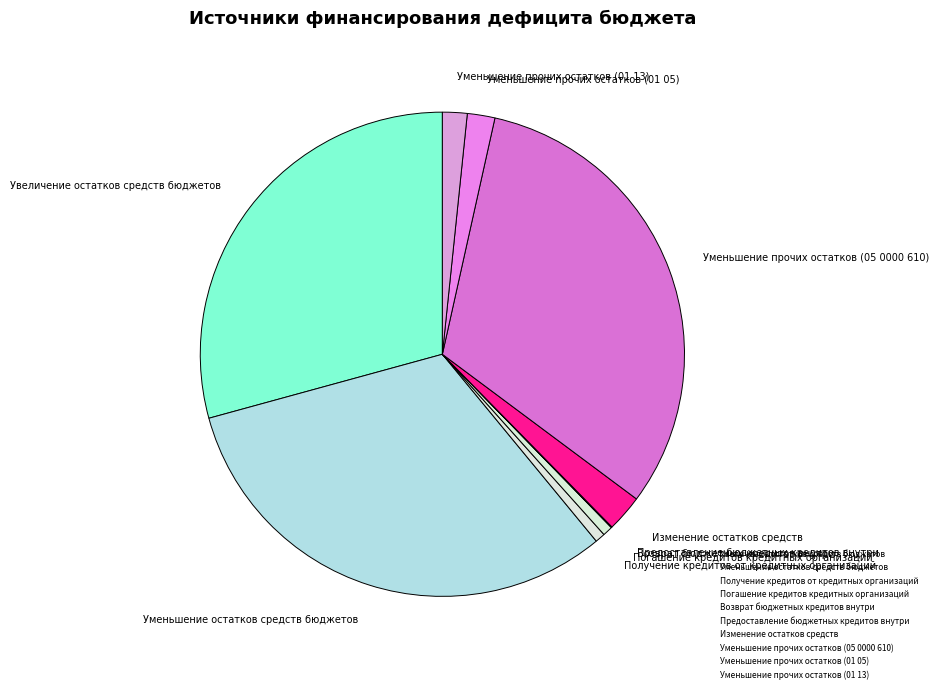

Does any single category account for the majority?

No